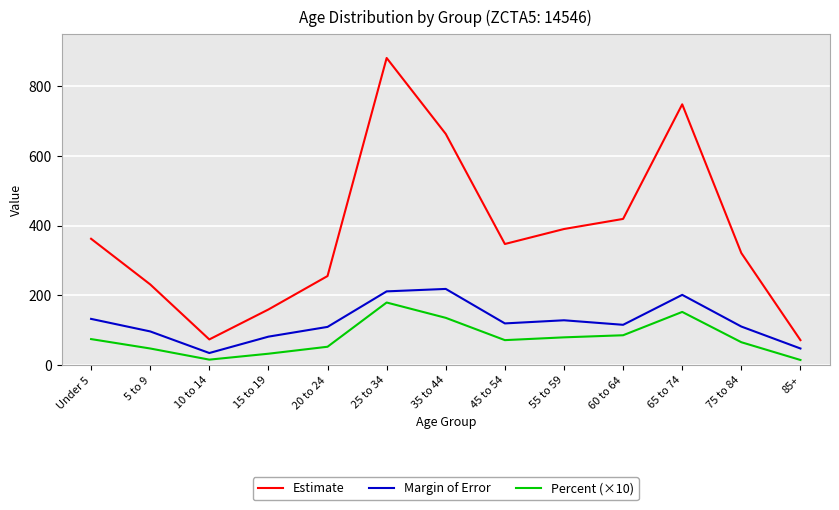

At which label does Margin of Error reach its minimum?

10 to 14